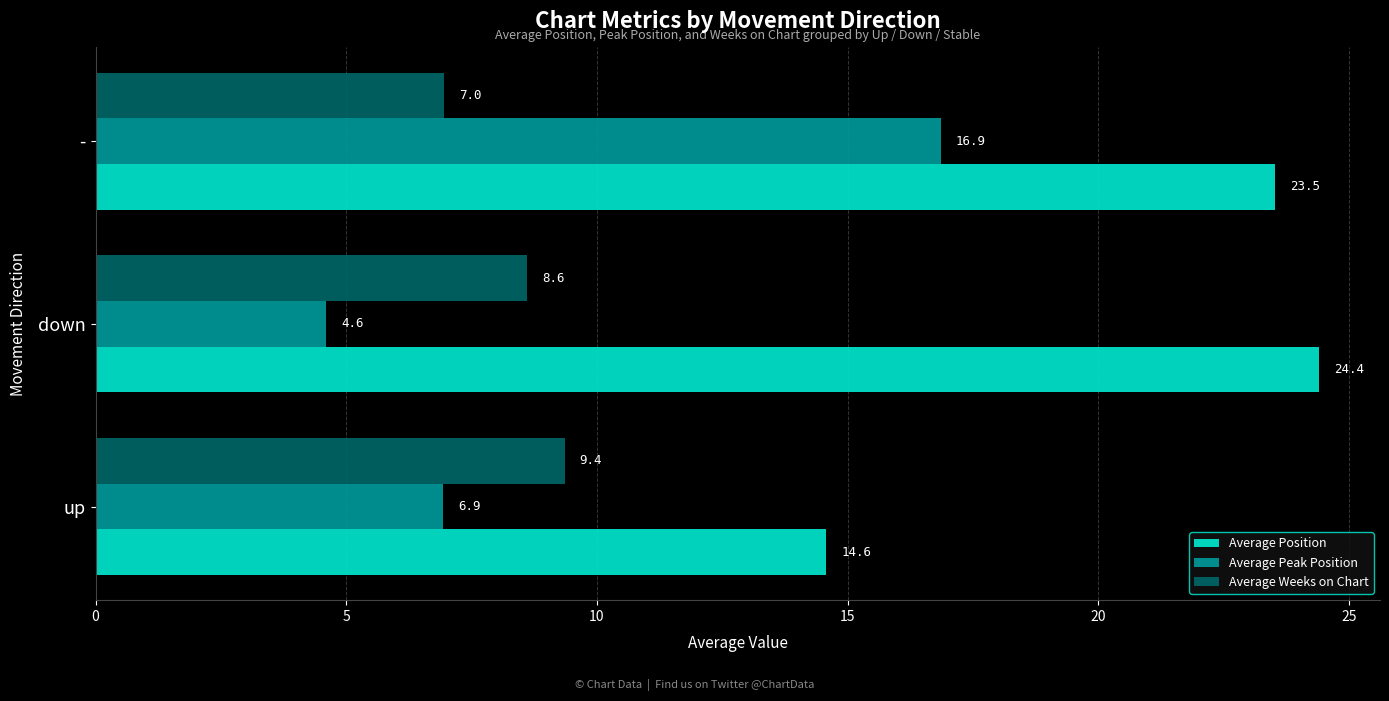

Which series has the largest total across all categories?

Average Position